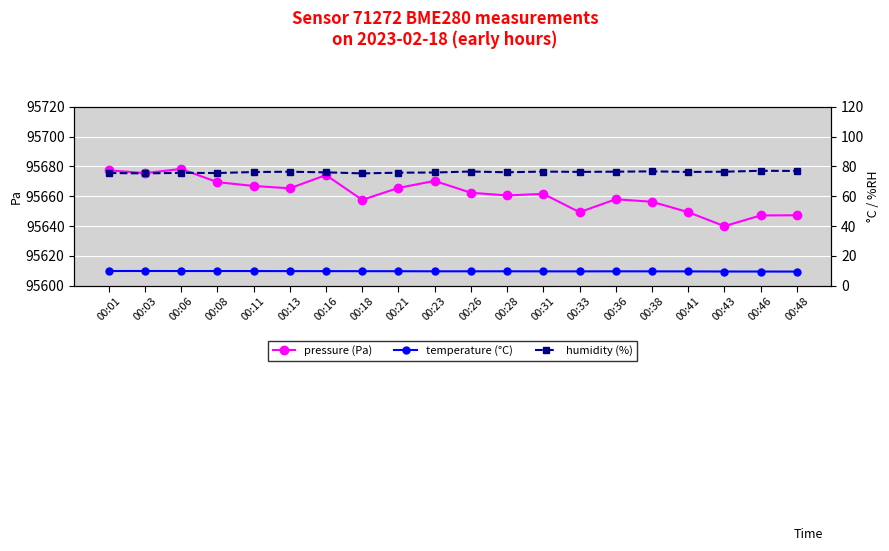

True or false: humidity and temperature intersect in this chart.

False